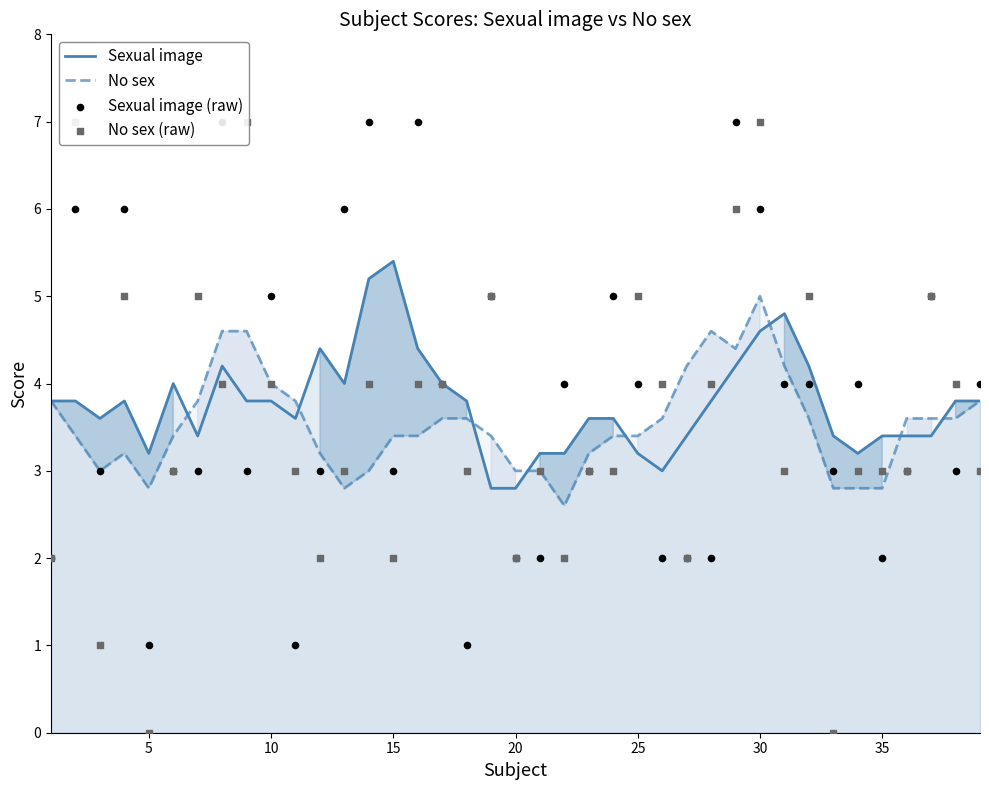

Which series has the largest Y range (max minus min)?

No sex (raw)